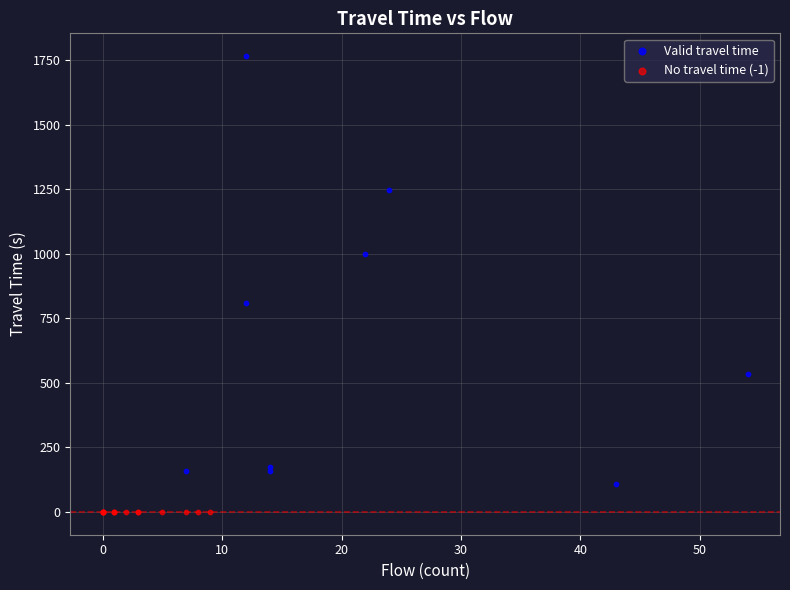

Which series contains the highest Y value?

Valid travel time